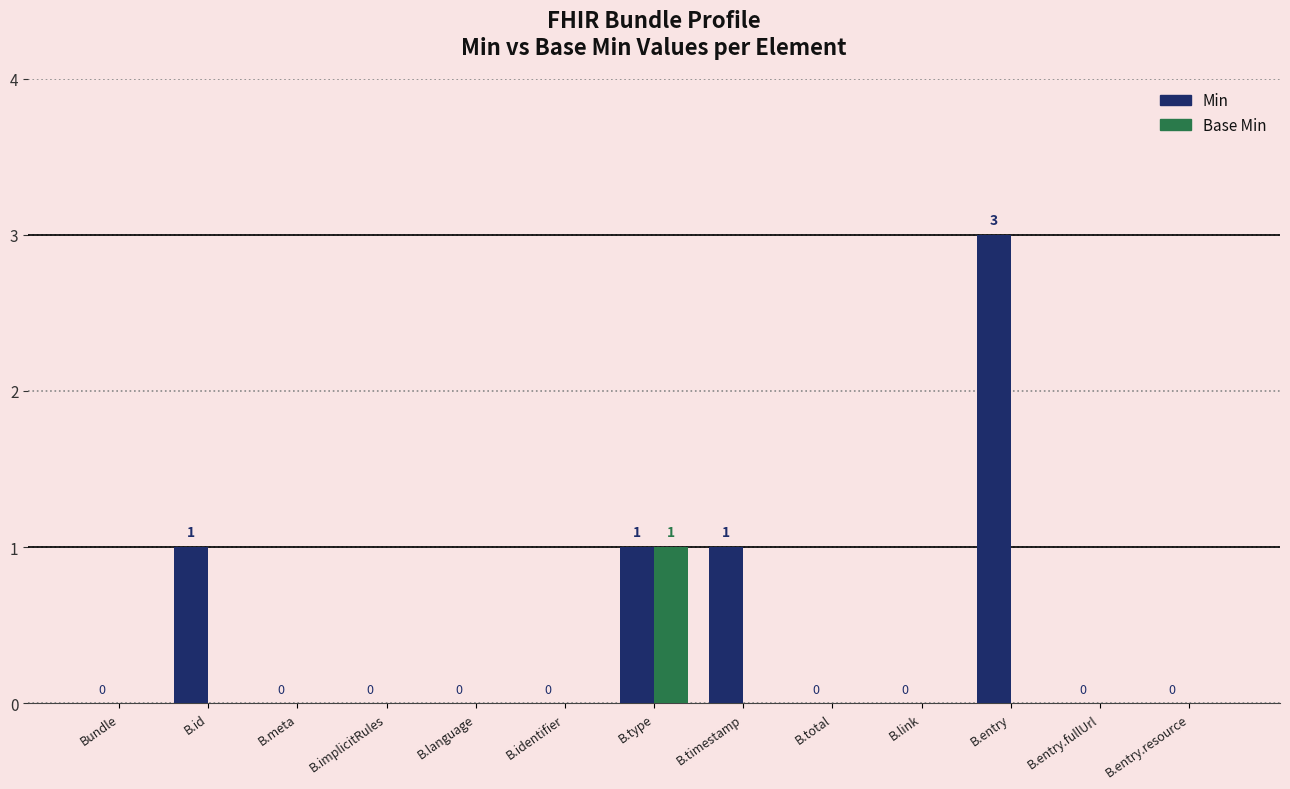

Reading left to right, list all the values displayed in this chart.

Min: 0	1	0	0	0	0	1	1	0	0	3	0	0
Base Min: 0	0	0	0	0	0	1	0	0	0	0	0	0